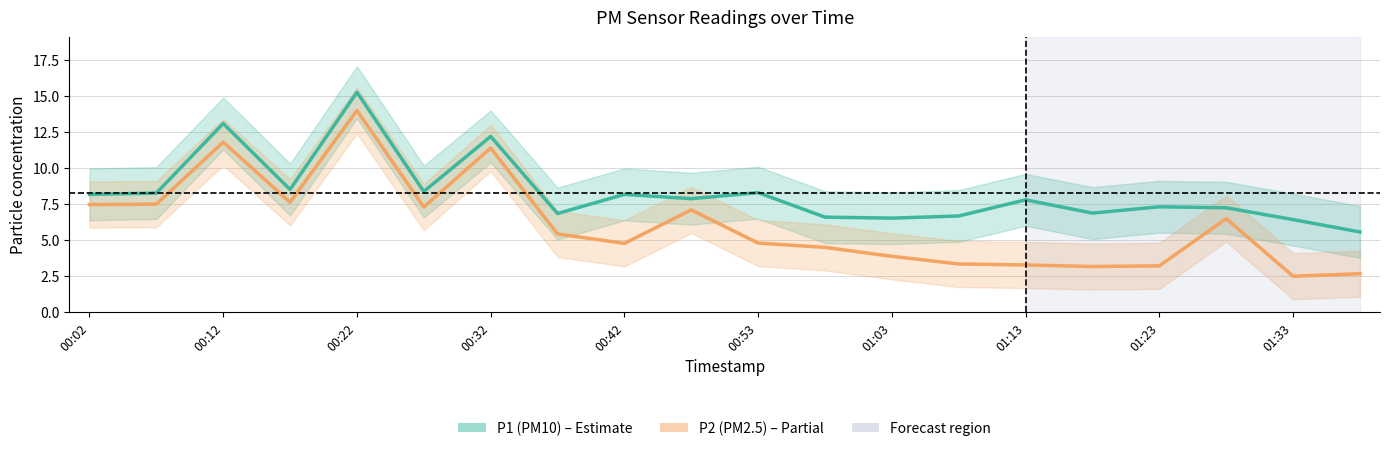

Does the chart display data point markers on the line(s)?

No